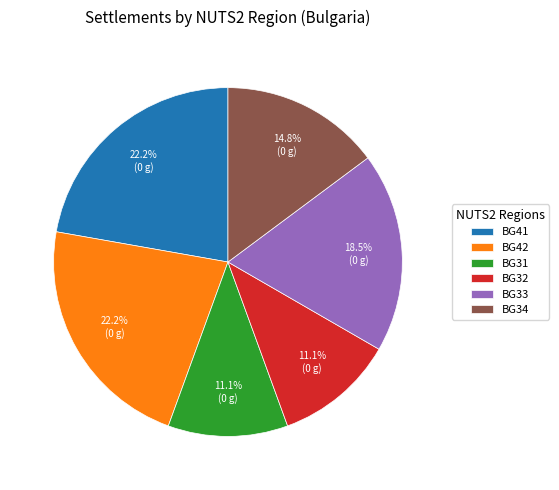

What is the total percentage of BG33 and BG42?

40.7%